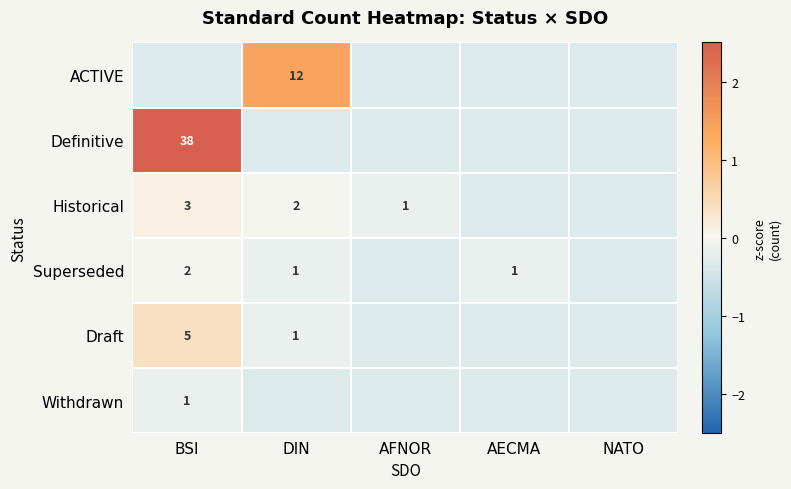

Which has a higher value, DIN or BSI?

DIN